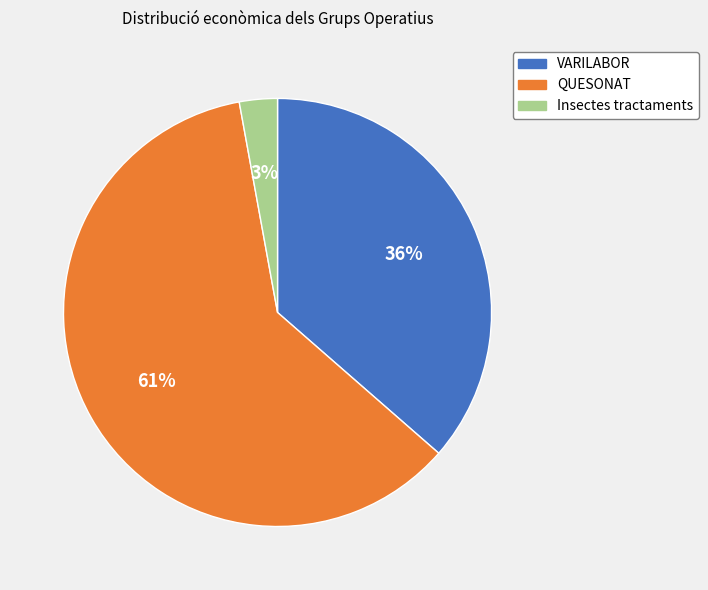

Combined, do Insectes tractaments and VARILABOR account for over 50%?

No